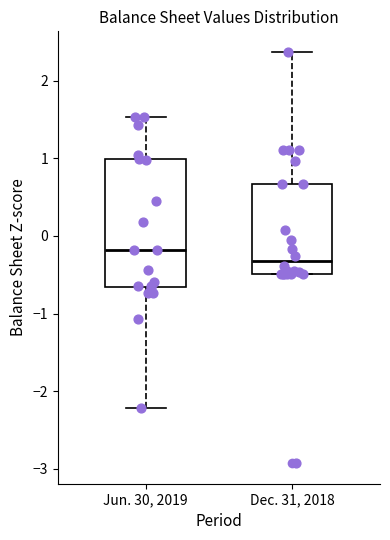

Reading left to right, transcribe this box plot: for each box, give where its median line is, the range the box spans, and where its two whiskers end, as read against the y-axis. The values are not printed on the chart, so give them approximately, as read against the axis.

Jun. 30, 2019: median -0.2, box -0.7 to 1.0, whiskers -2.2 to 1.5
Dec. 31, 2018: median -0.3, box -0.5 to 0.7, whiskers -0.5 to 2.4